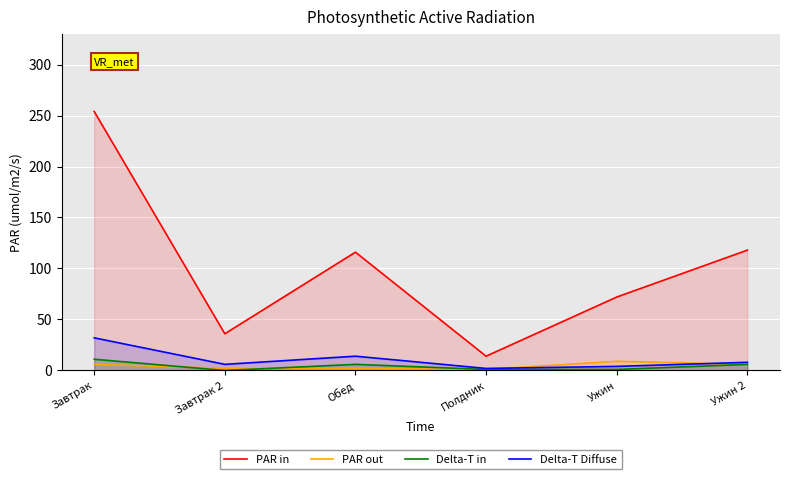

How many lines are shown in the chart?

4